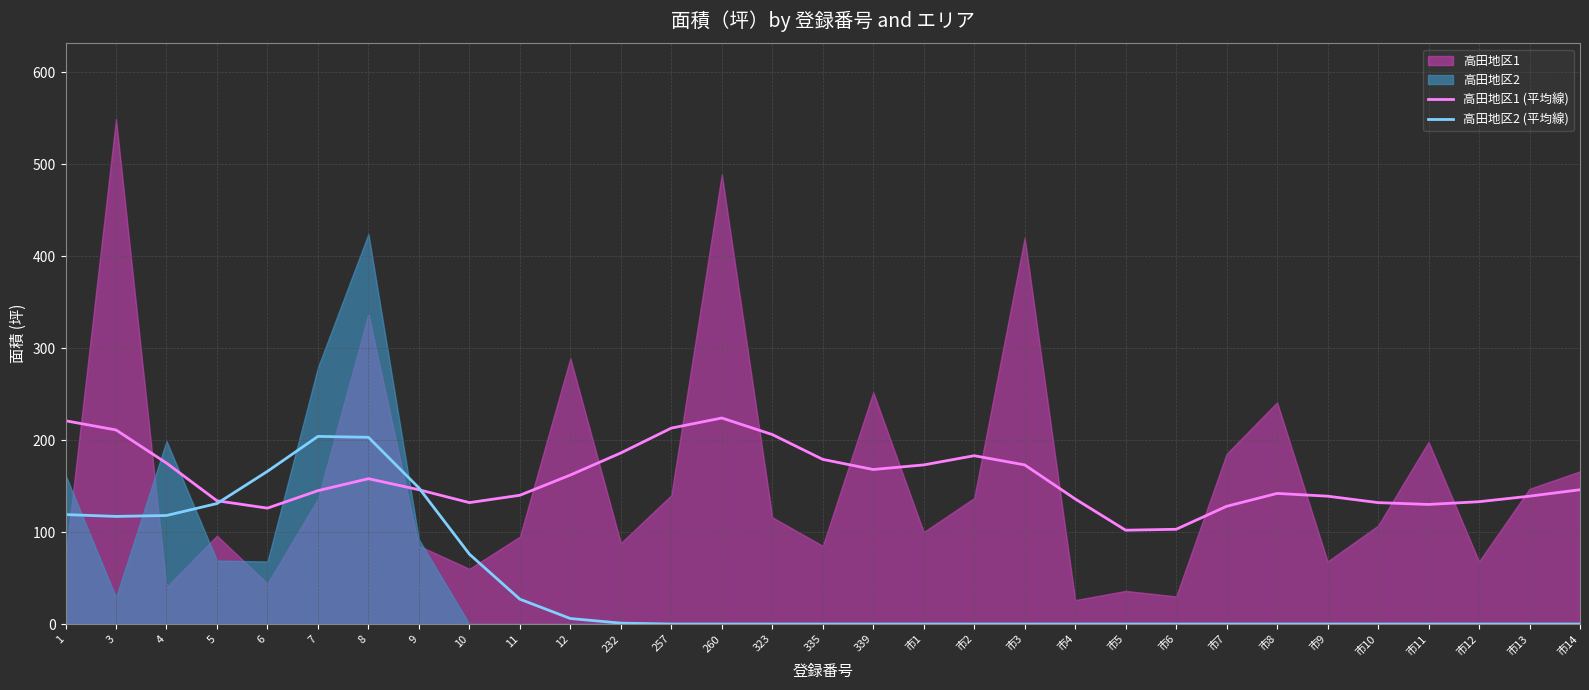

What is the difference between the second highest and minimum values in the 高田地区1 (平均線) series?

119